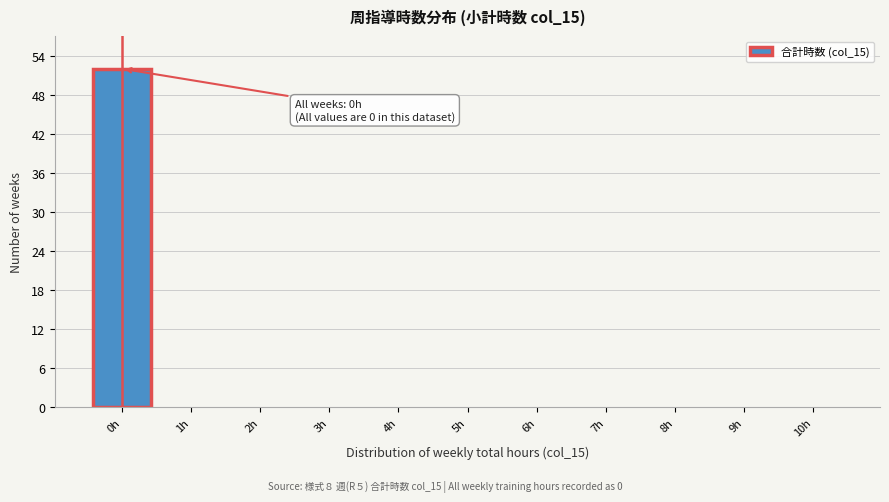

Which range on the x-axis has the tallest bar?

-0.5 to 0.5